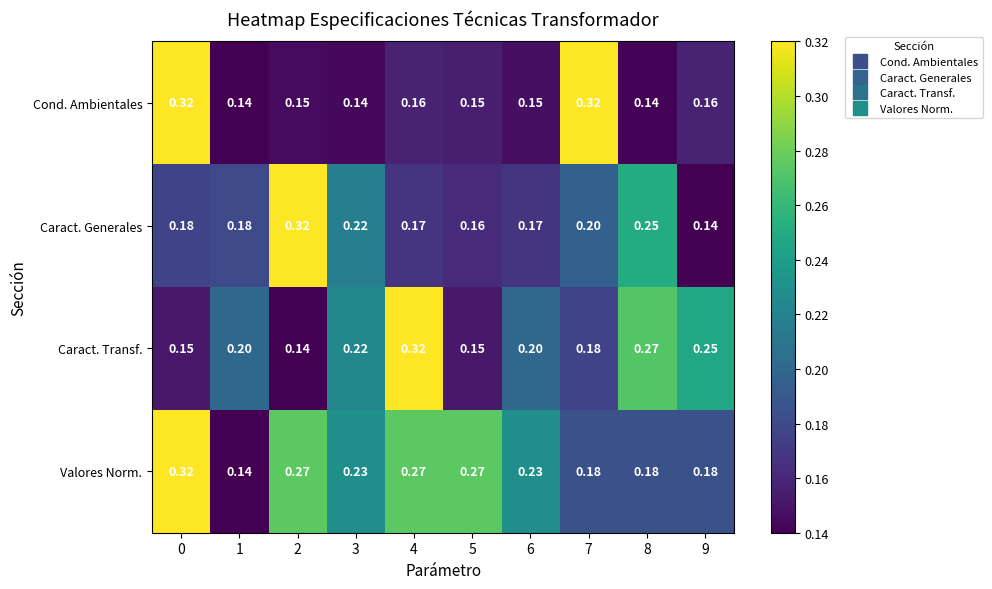

Which series changed the most between 0 and 4?

Caract. Transf.